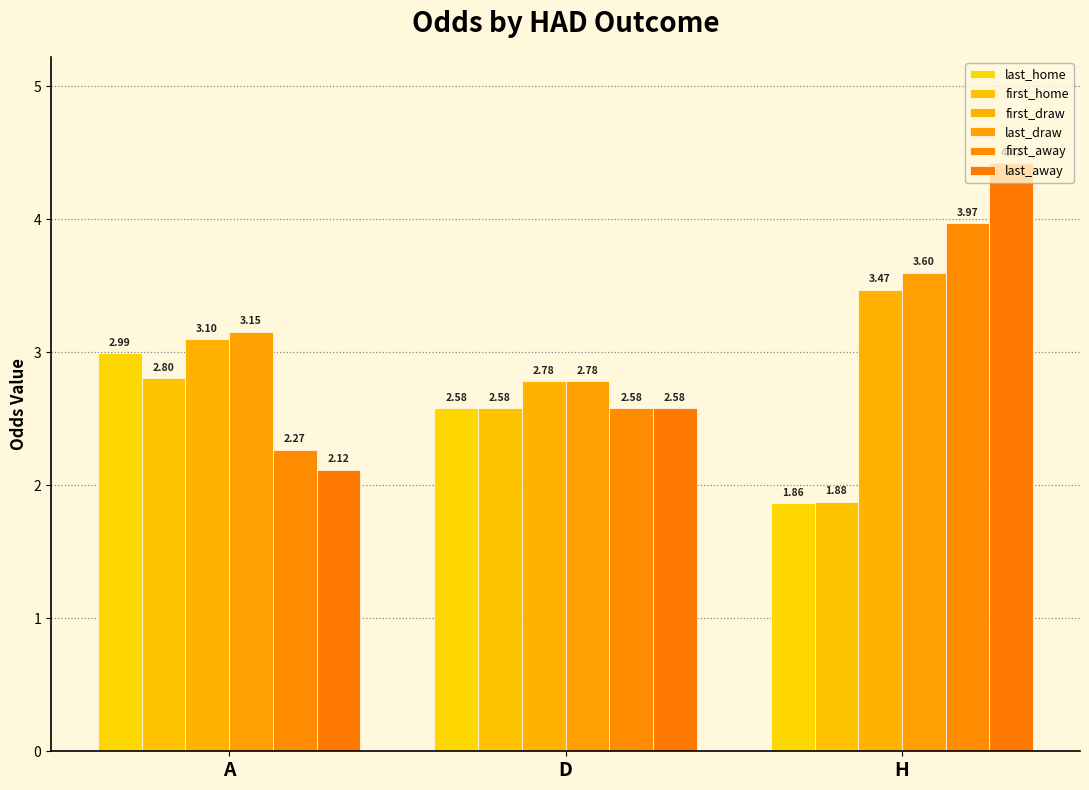

Which series has the largest total across all categories?

last_draw